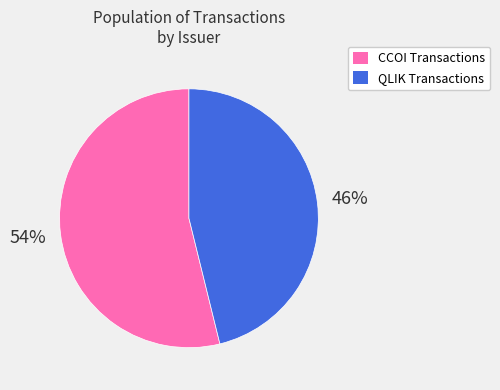

Is there any slice that represents more than half of the pie?

Yes